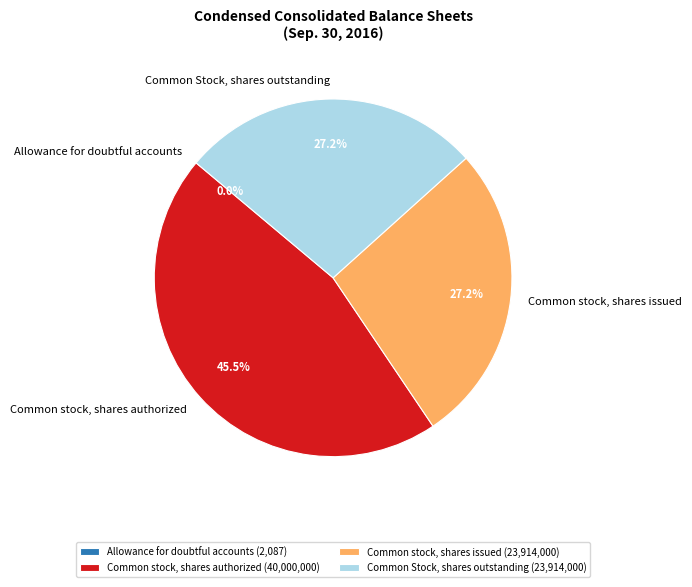

Is Common stock, shares authorized the majority of the pie?

No